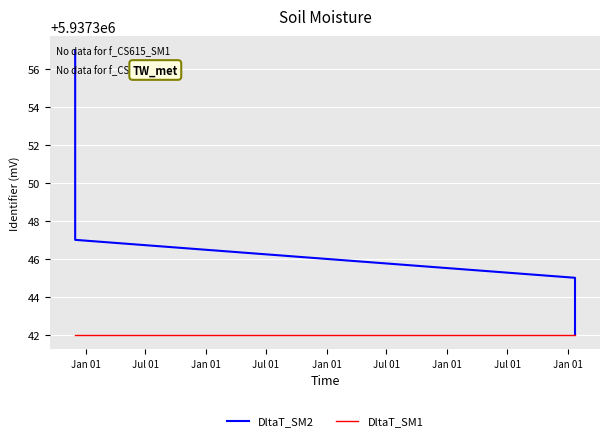

True or false: DltaT_SM2 has more than 0 interior local peaks.

False